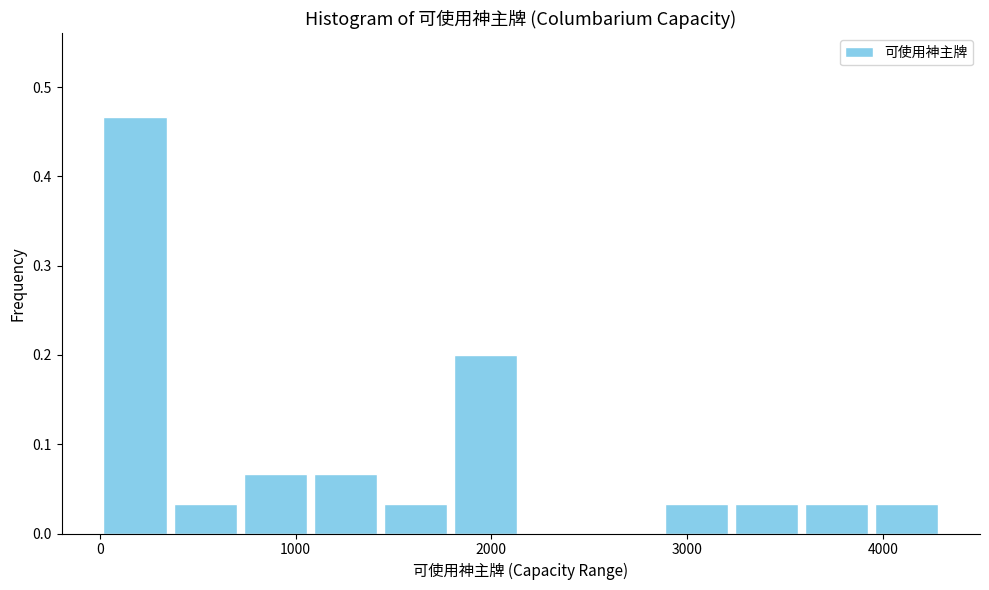

Around what value on the x-axis is the tallest bar? Give the approximate position of its centre, as read against the axis.

200